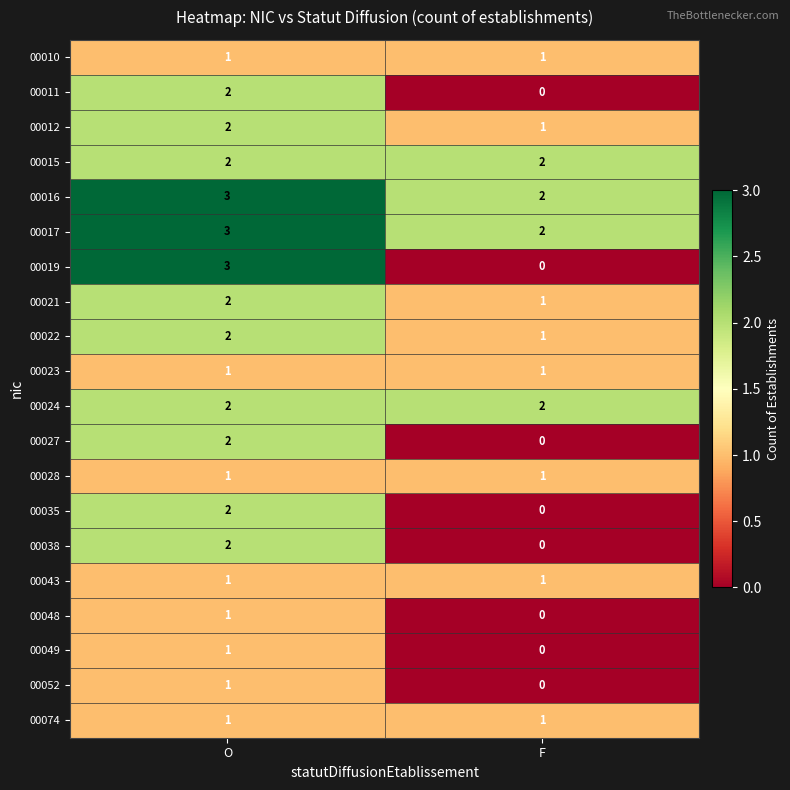

What is the sum of all 00021 values?

3